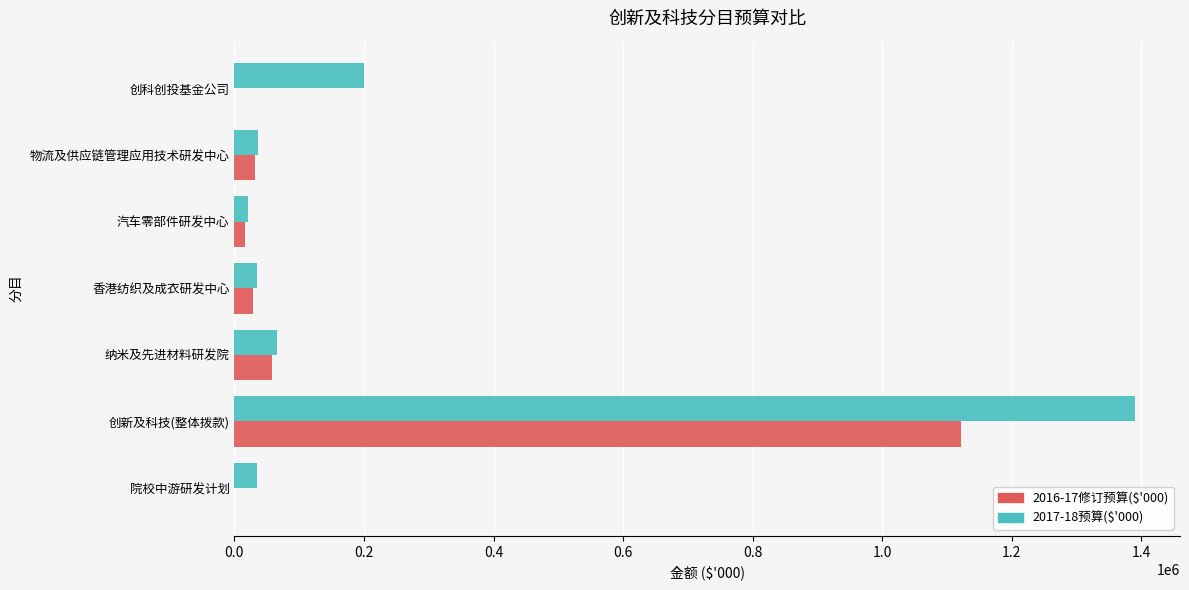

What is the greatest value displayed?

1390025